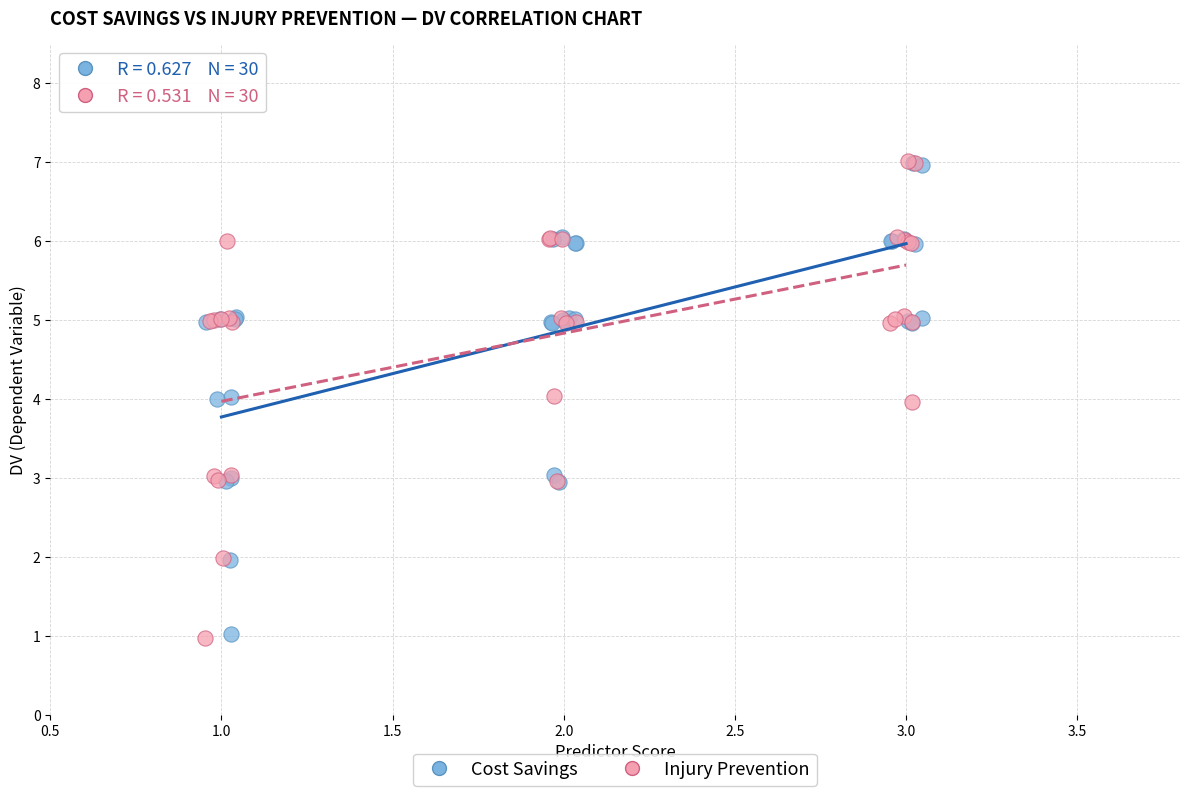

Which series has the widest spread of Y values?

Injury Prevention